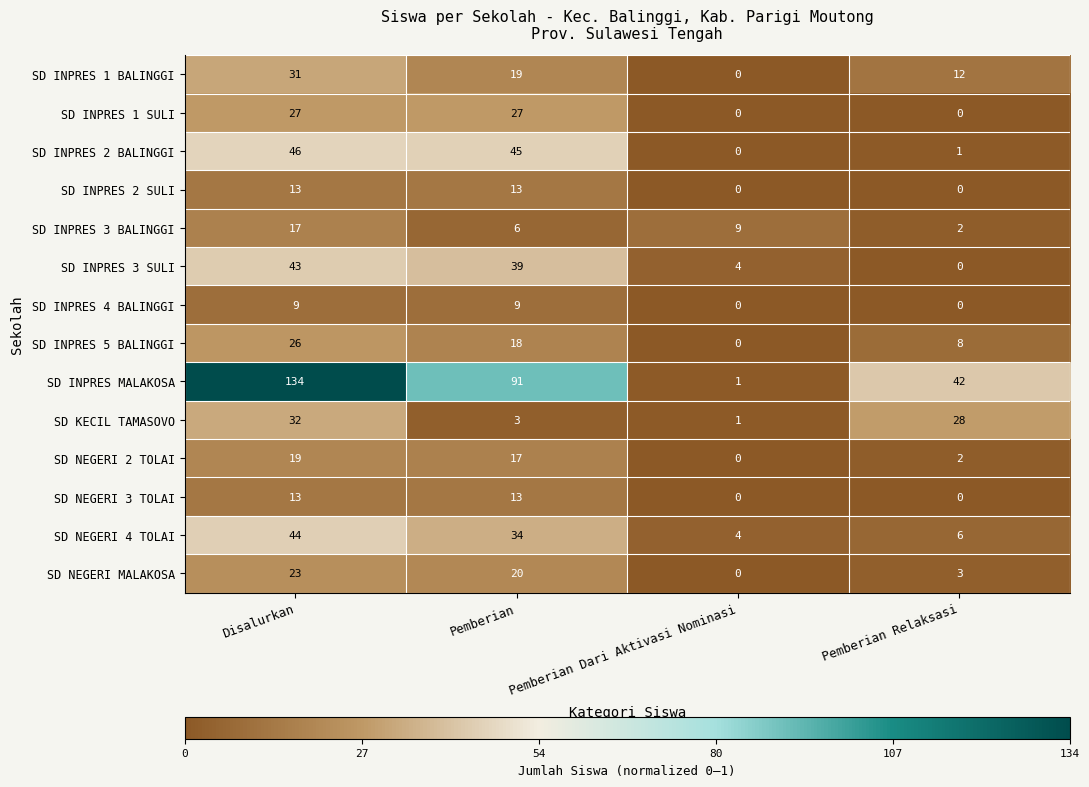

Read the SD NEGERI MALAKOSA value at Pemberian, to the nearest 10.

20